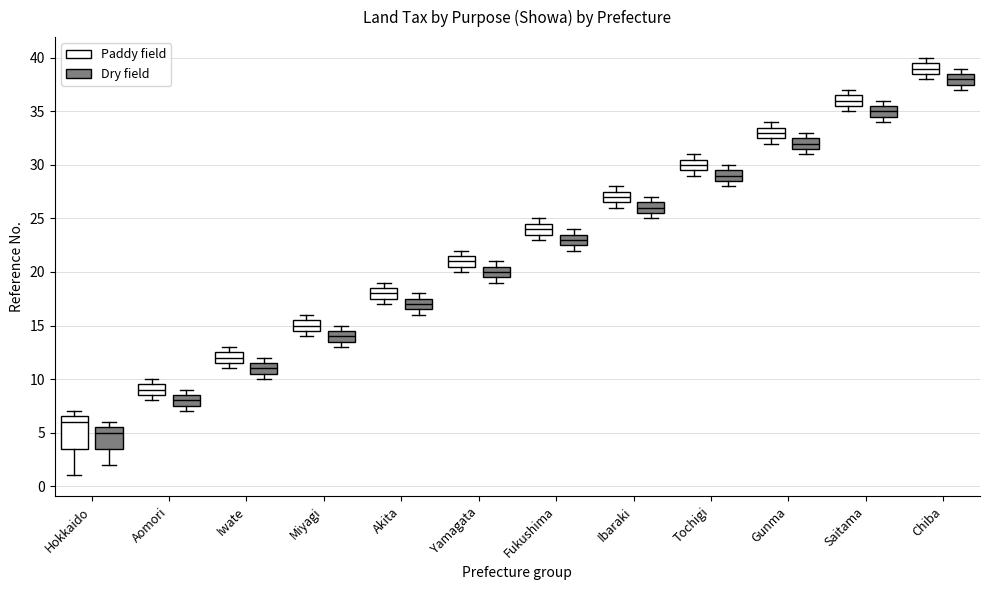

Which box is the tallest, from its lower edge to its upper edge?

Hokkaido (Paddy field)